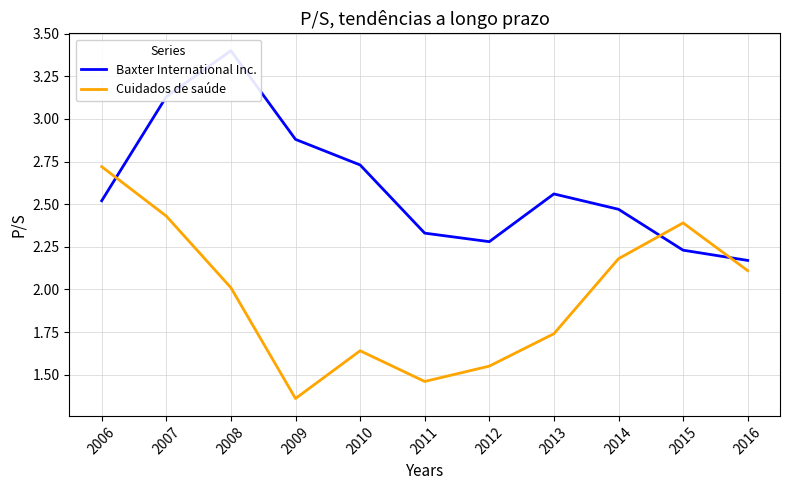

Which series has the largest total across all categories?

Baxter International Inc.